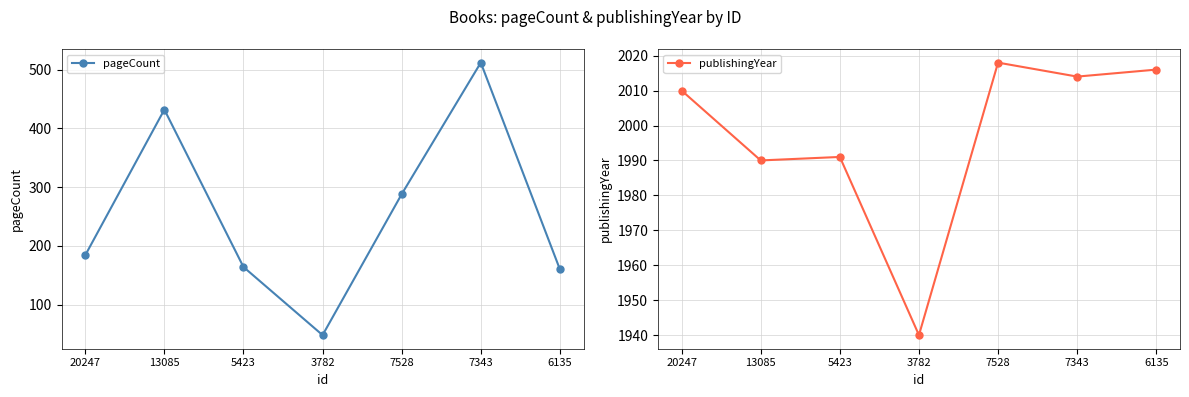

How many data points does each series have?

7